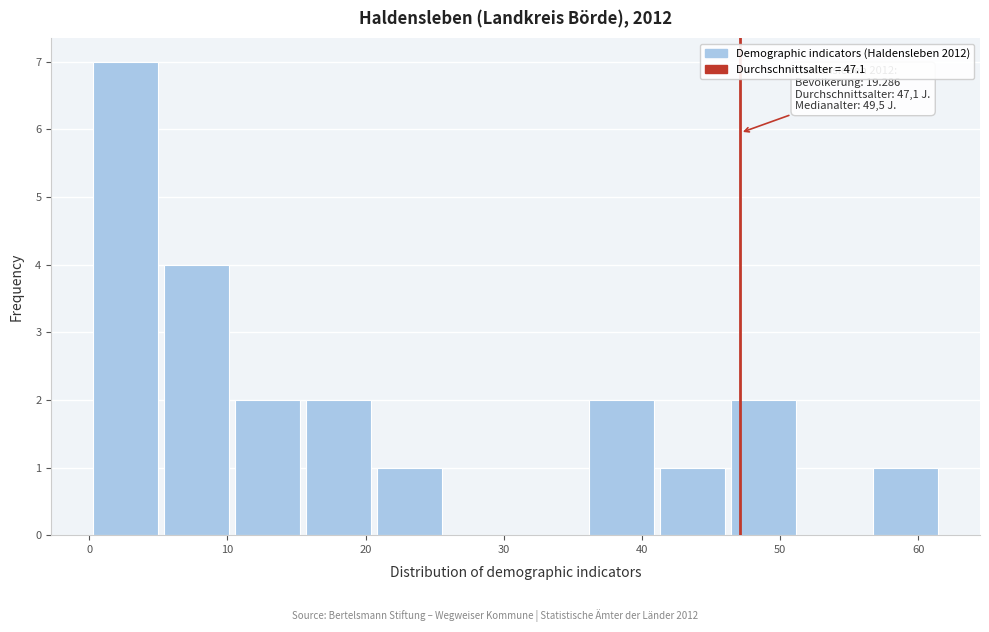

Which range on the x-axis has the tallest bar?

0 to 5